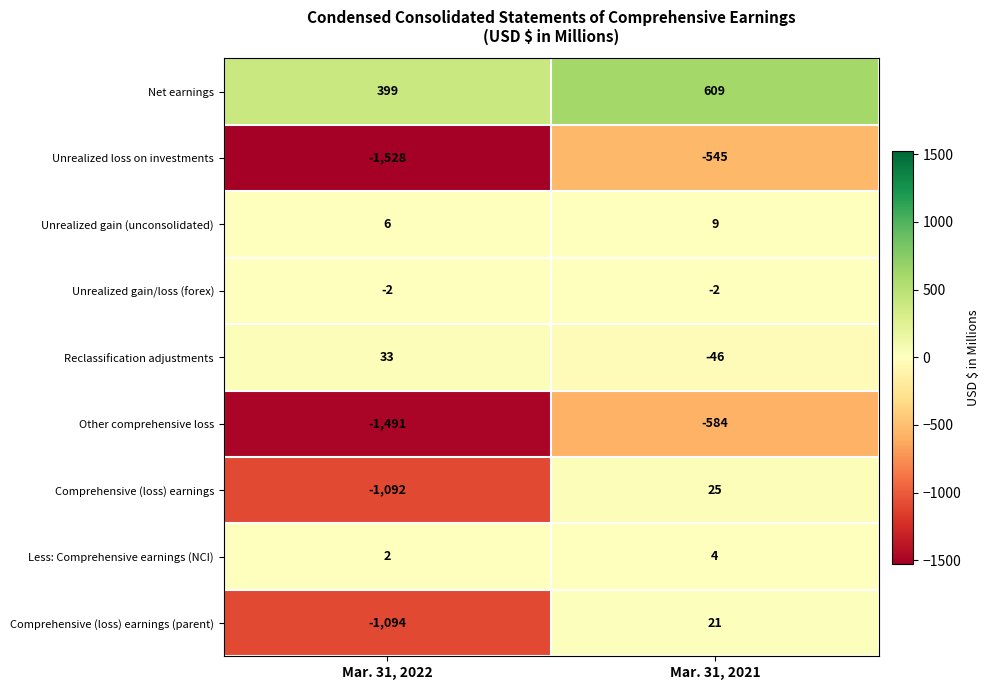

Which series has the largest total across all categories?

Net earnings